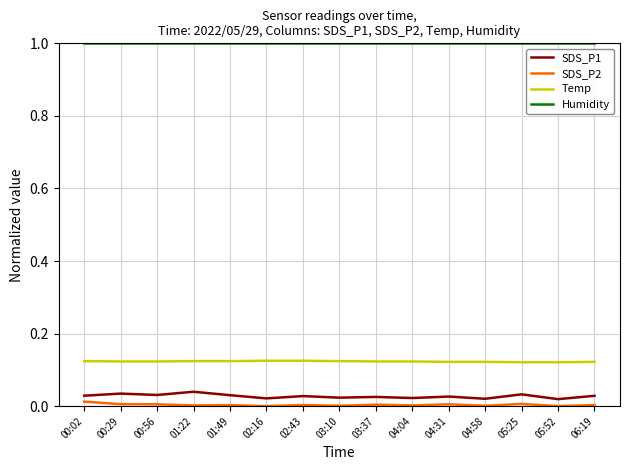

What is the maximum value for Humidity?

1.0